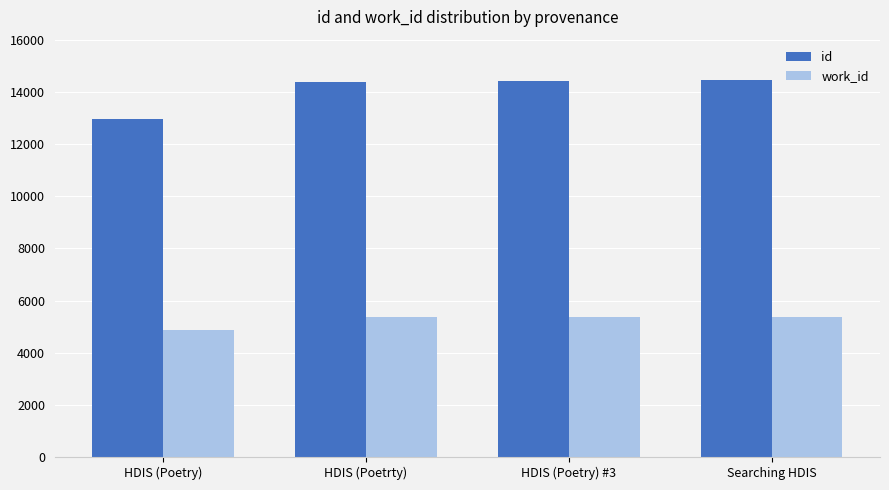

Which series has the largest total across all categories?

id